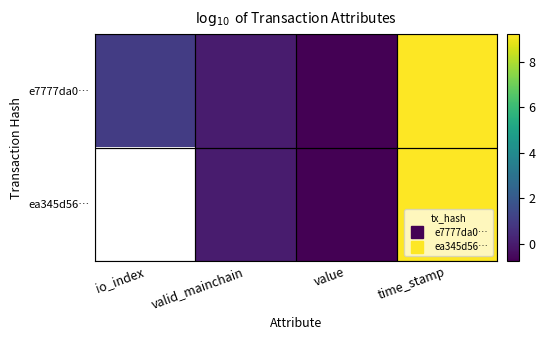

What is the difference between the second highest and minimum values in the ea345d56… series?

0.8